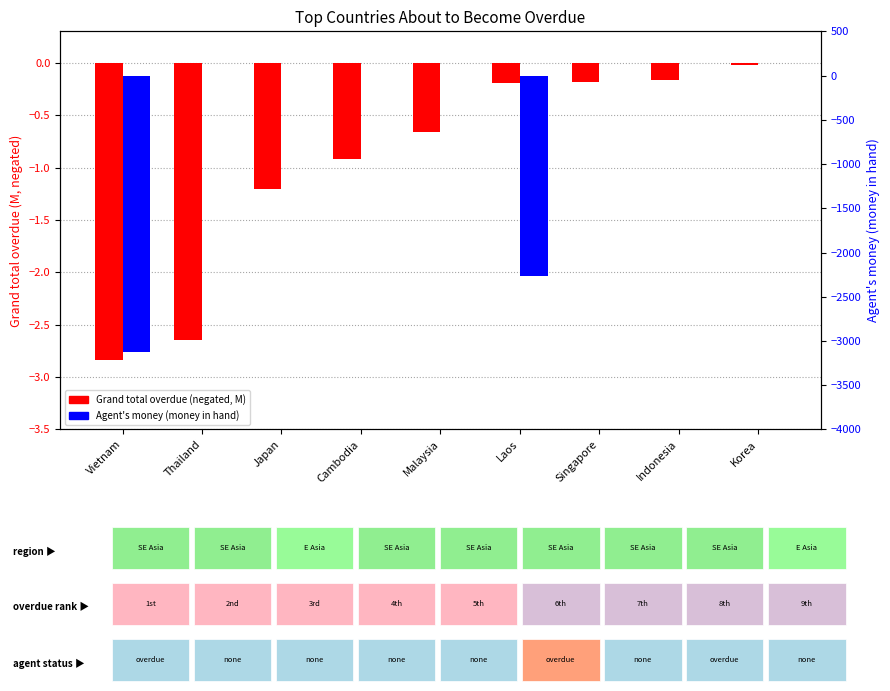

Which series has the largest total across all categories?

Grand total overdue (M, neg)